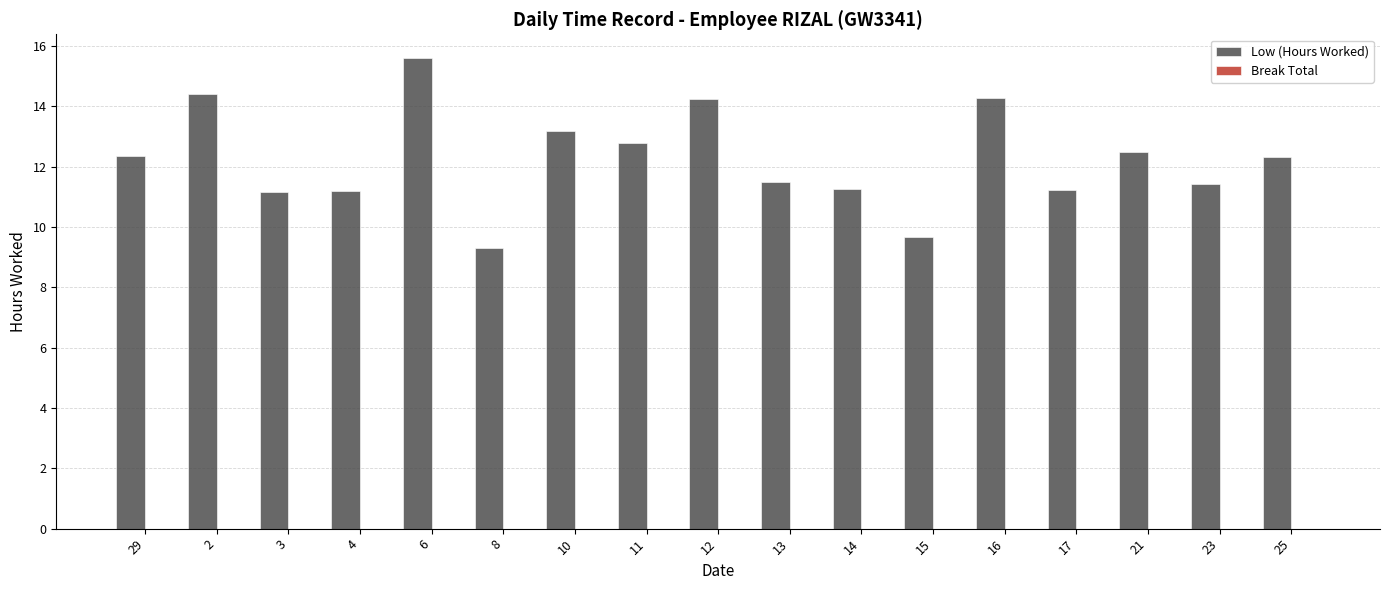

Between 10 and 3, which is larger?

10